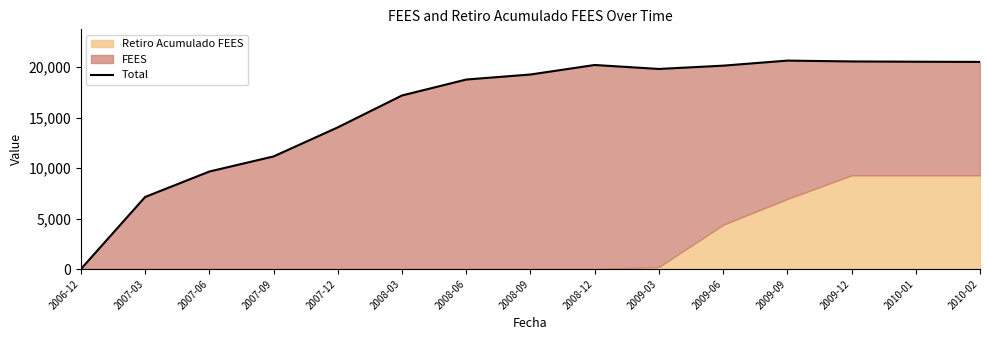

What is the difference between the values at 2009-09 and 2008-12?

435.1